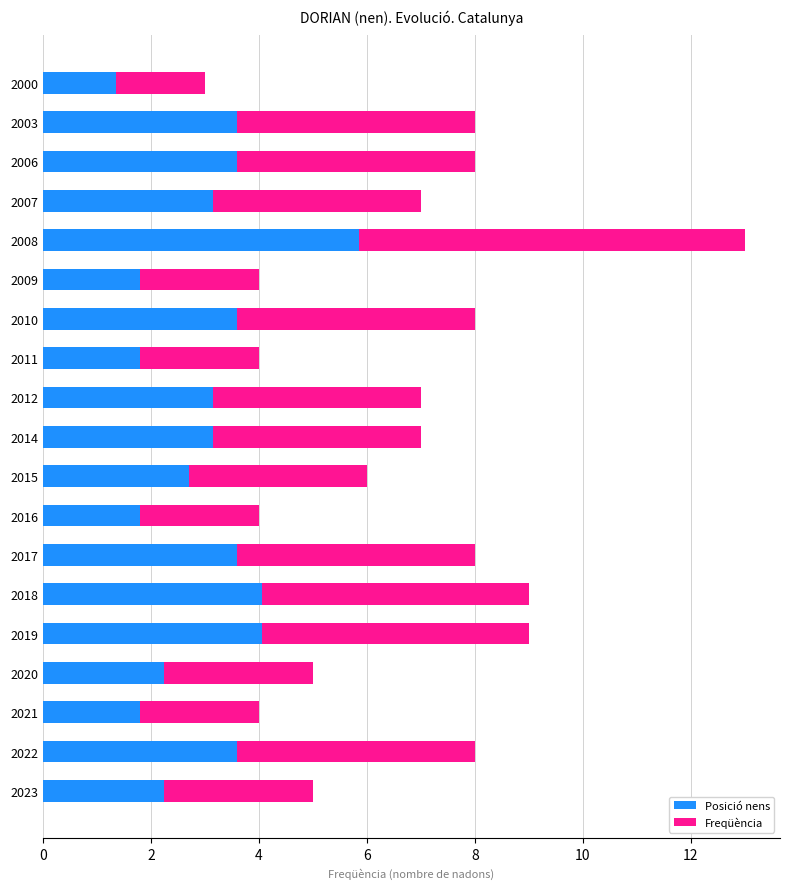

Is it true that Posició nens equals 5.9 at 2010?

False